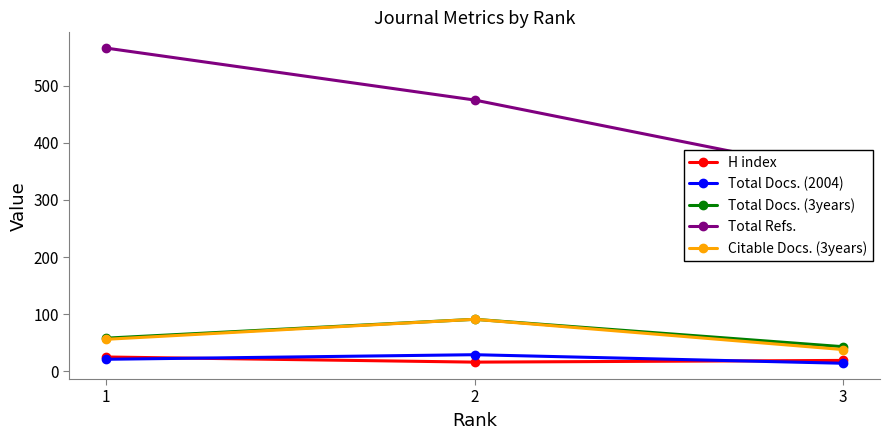

What is the value of the Total Docs. (3years) point at the 2nd from the left?

91